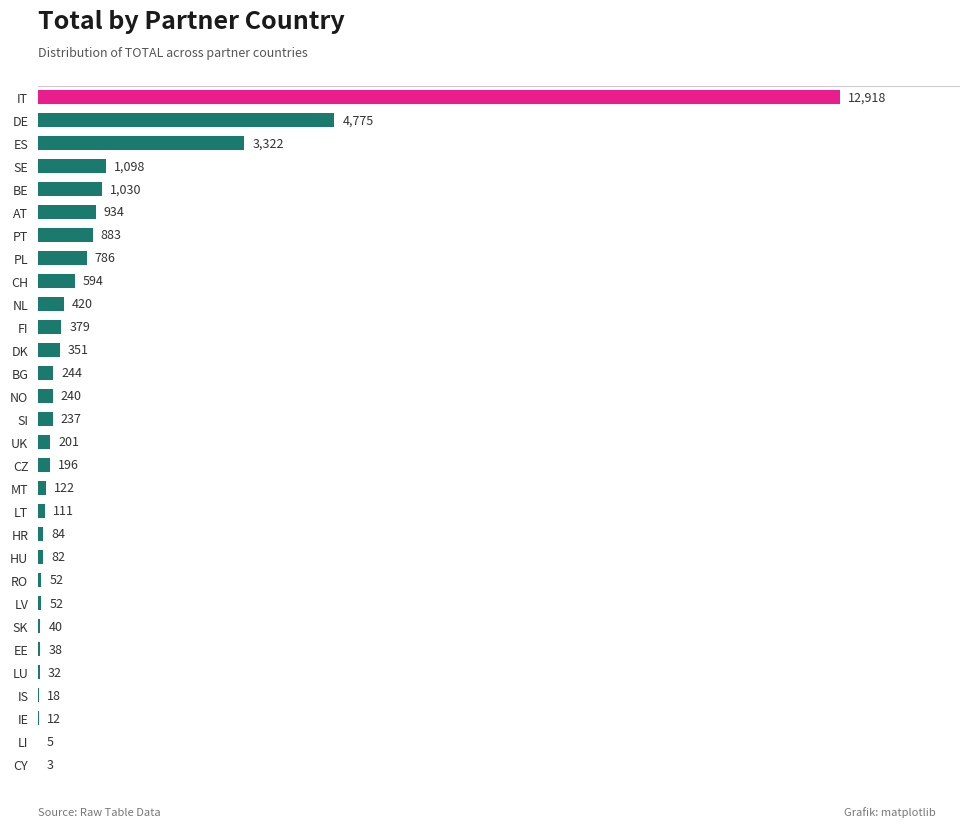

Which has a higher value, CY or CZ?

CZ